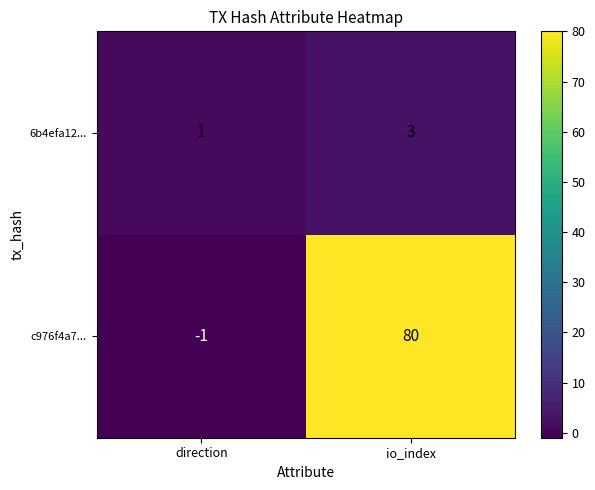

What is the total value across all series at io_index?

83